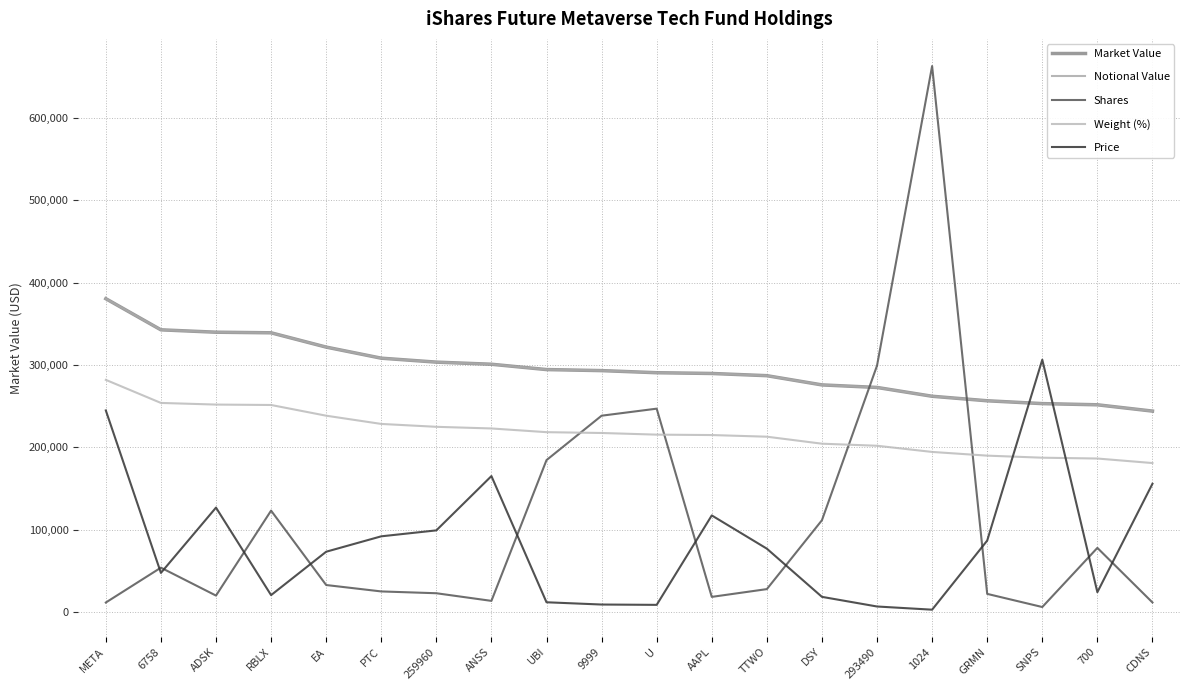

Is this an area chart (filled region under the line)?

No